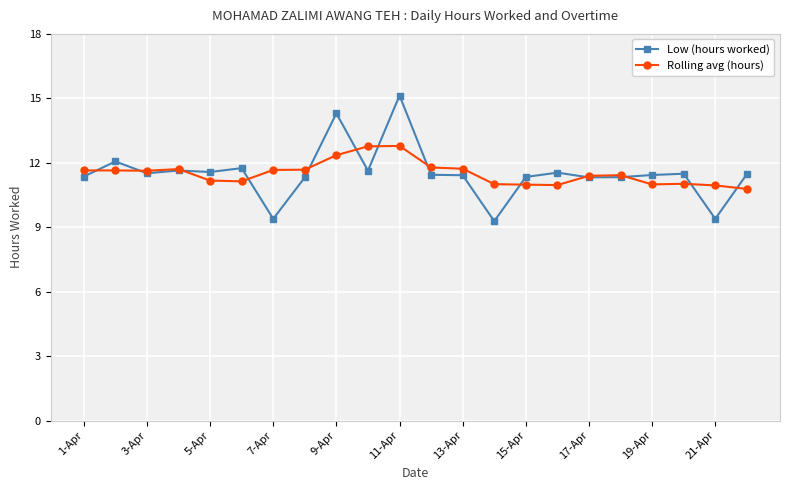

What is the maximum value for Rolling avg (hours)?

12.8